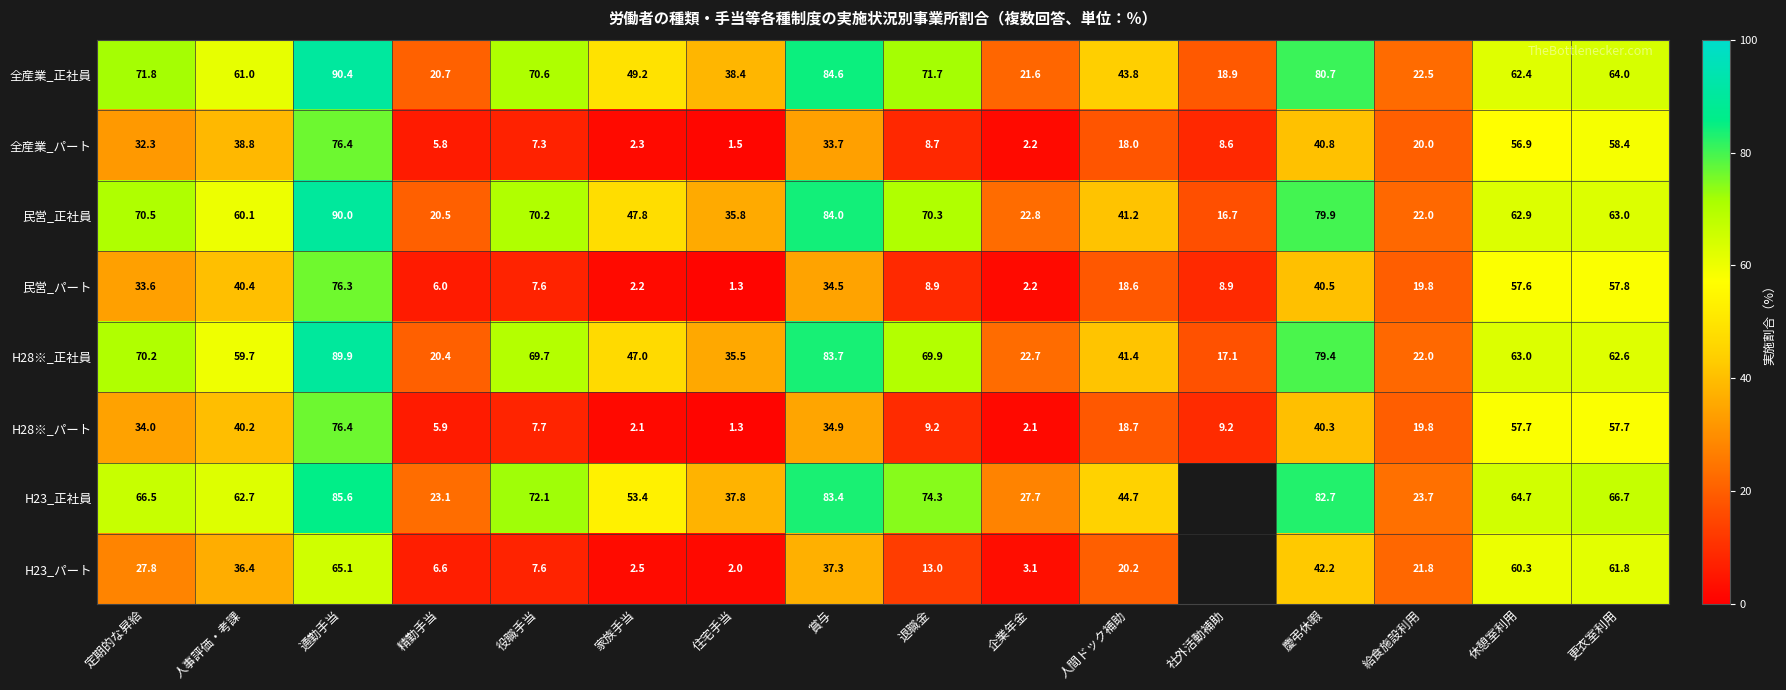

Rank the series at 定期的な昇給 from lowest to highest value.

H23_パート, 全産業_パート, 民営_パート, H28※_パート, H23_正社員, H28※_正社員, 民営_正社員, 全産業_正社員